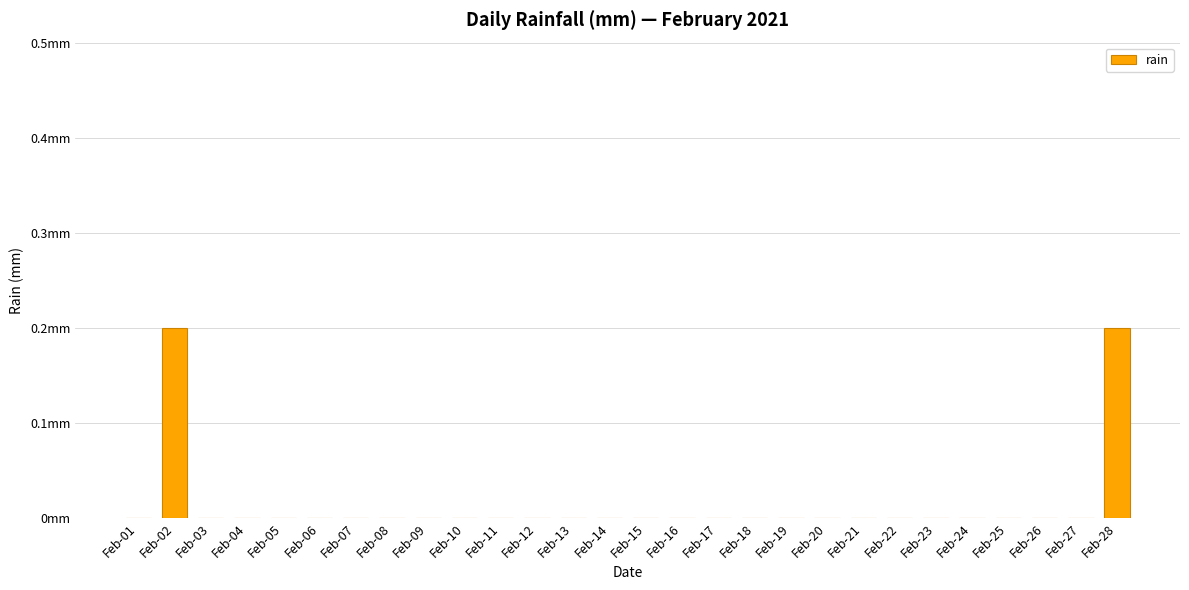

Are the bars horizontal?

No